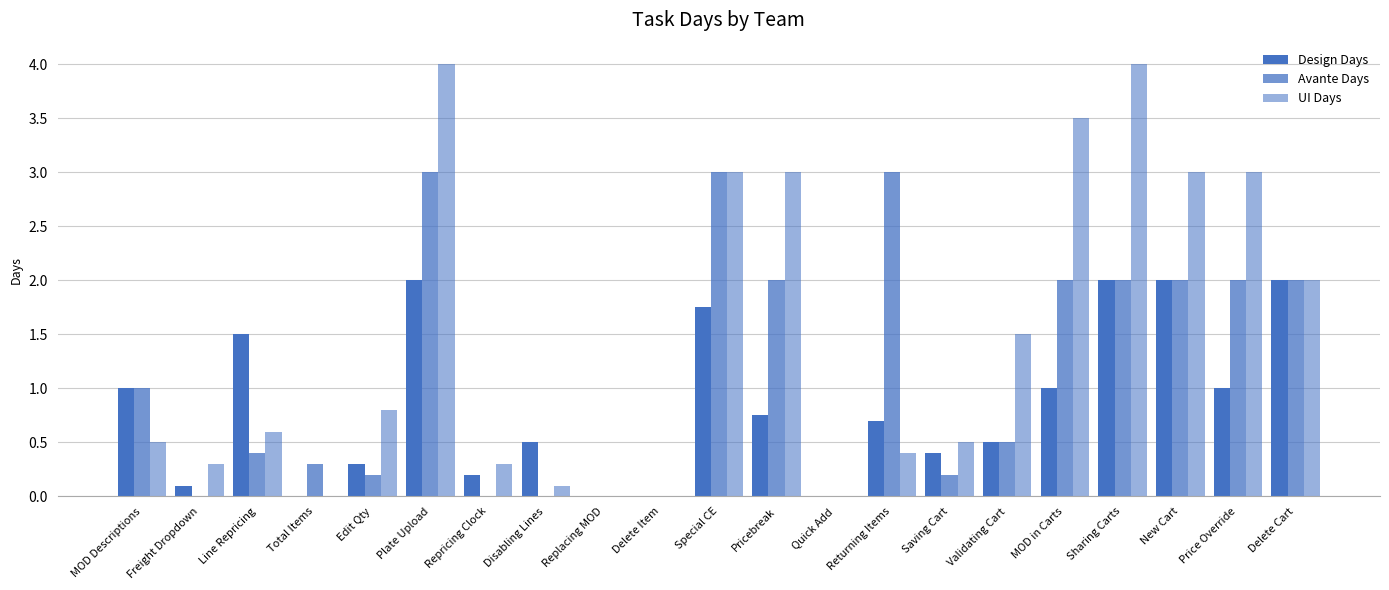

Count the number of data series in this chart.

3